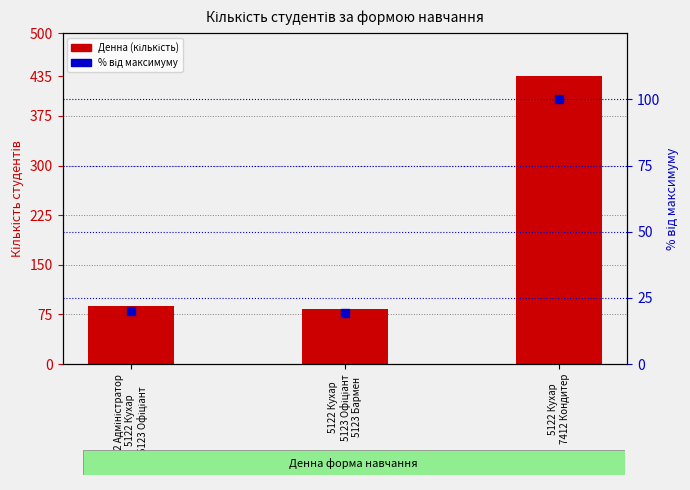

Which series reaches the minimum Y coordinate?

% від максимуму